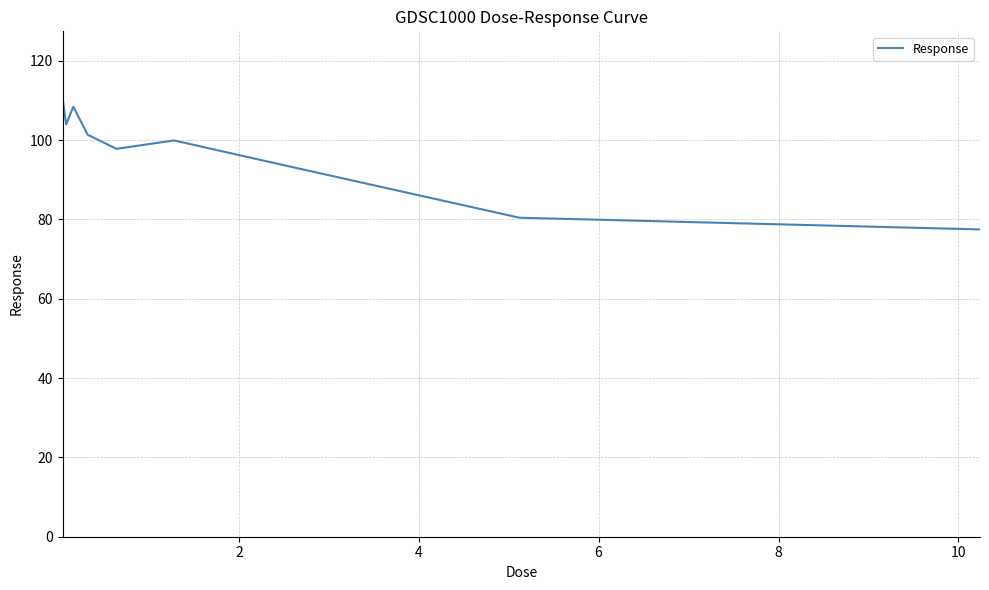

What is the maximum value shown in the chart?

110.8